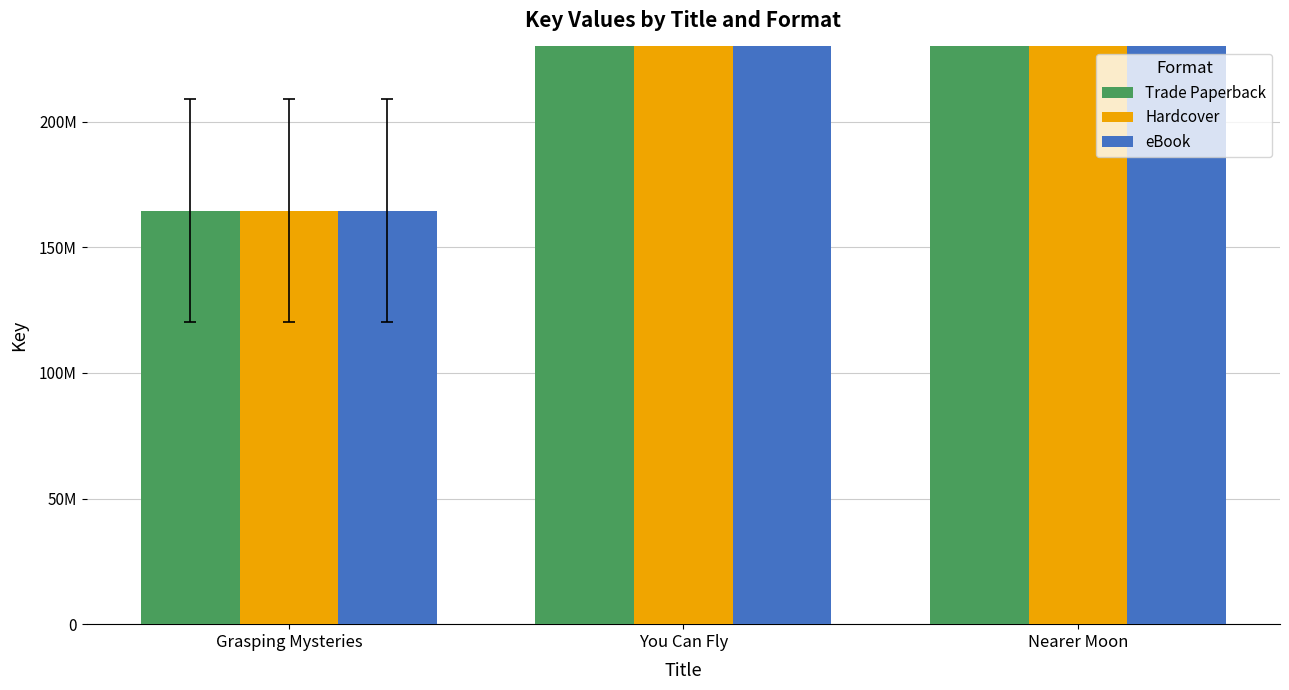

What is the sum of all Trade Paperback values?

1154510467